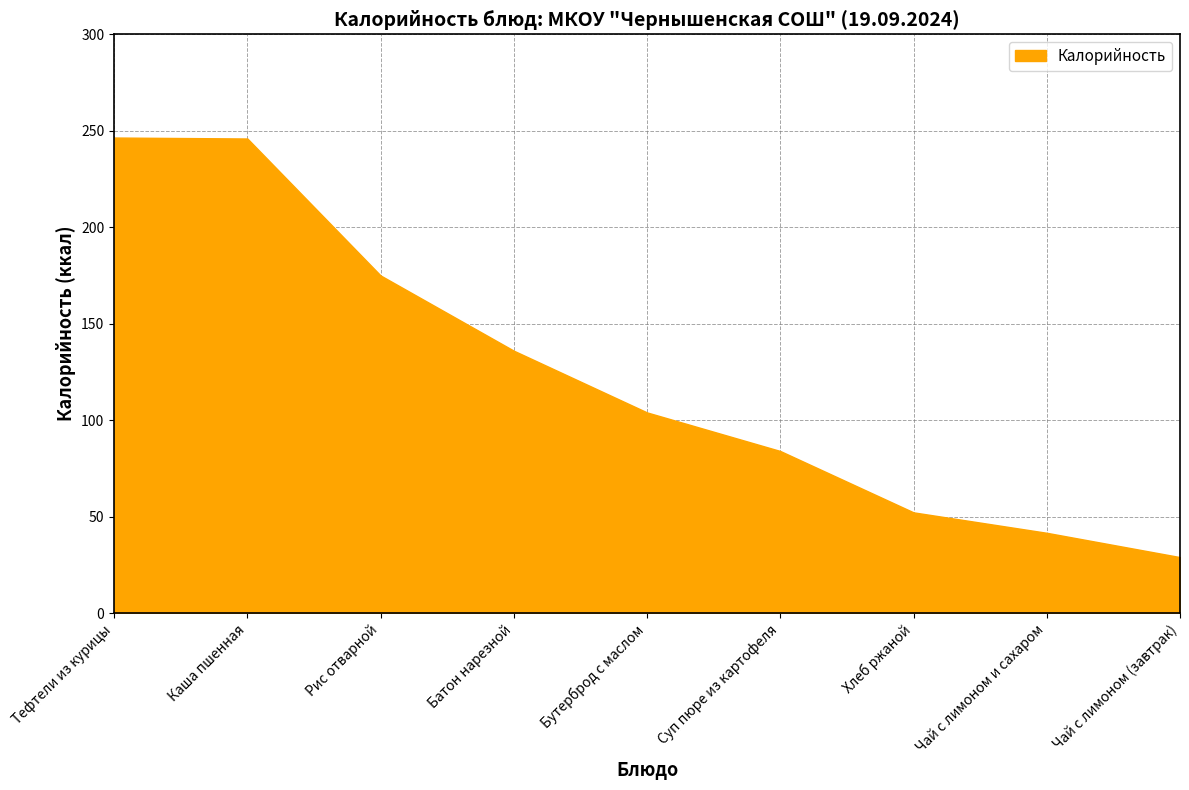

What is the smallest value displayed?

29.0